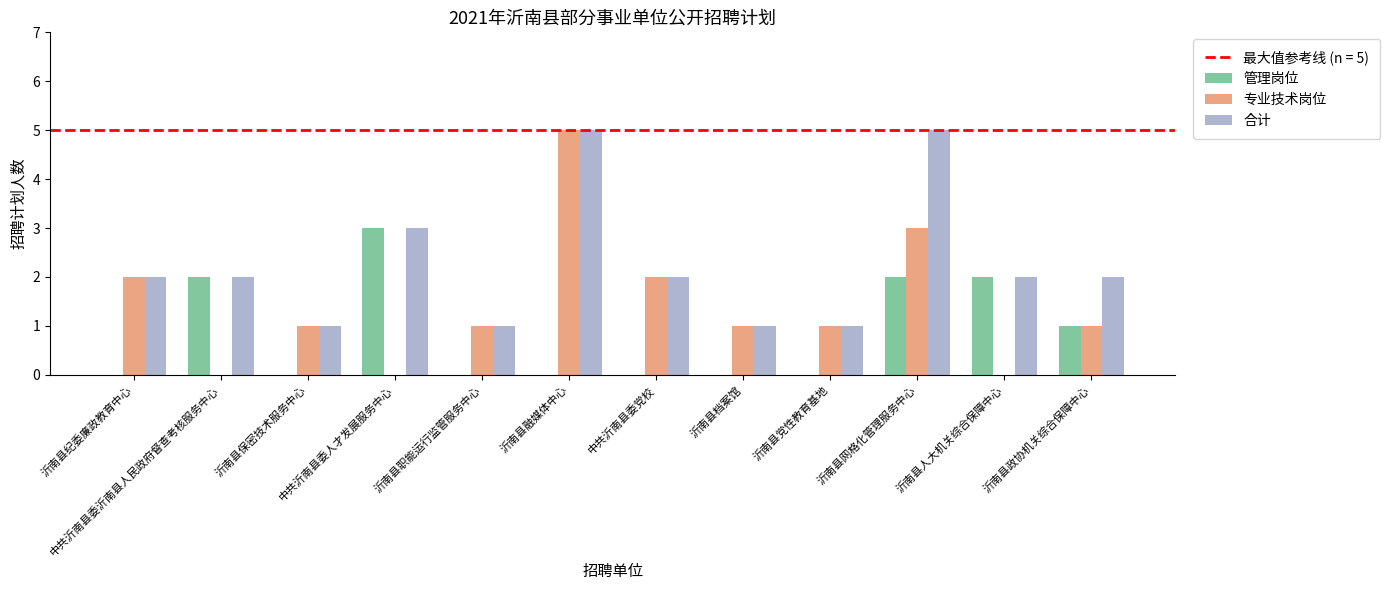

Which series has the largest range (max minus min)?

专业技术岗位